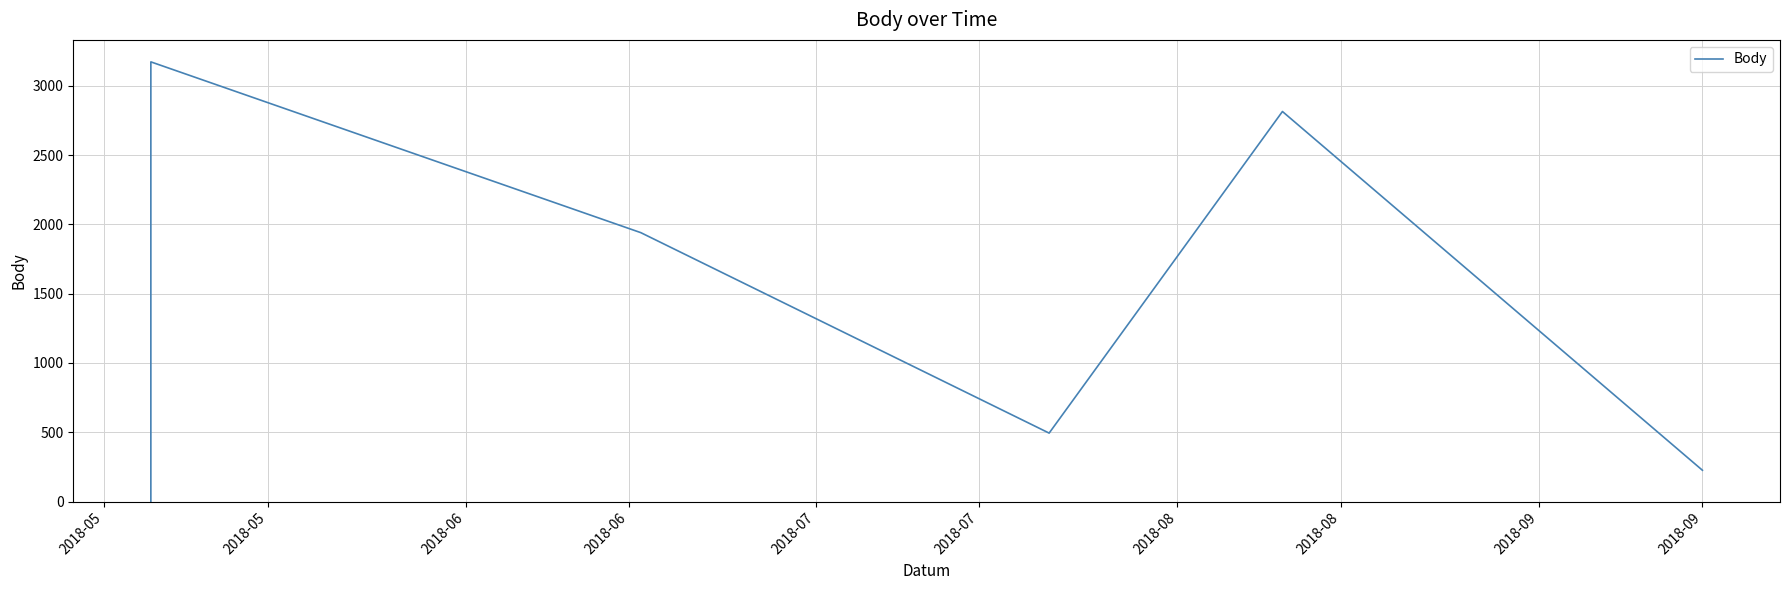

Where is the data nearest to the value 1586?

2018-06